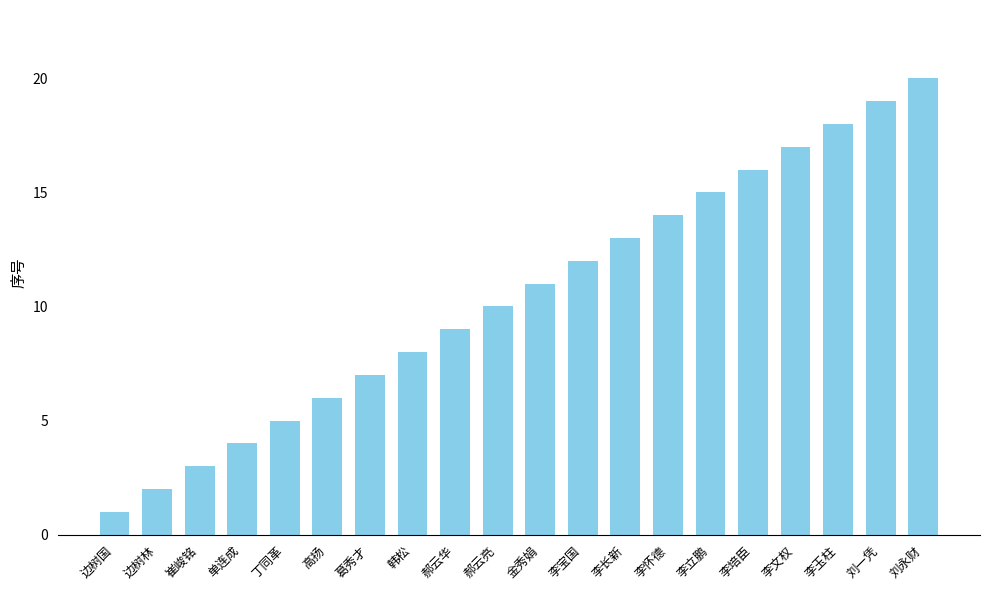

What position from the left is 边树林?

2